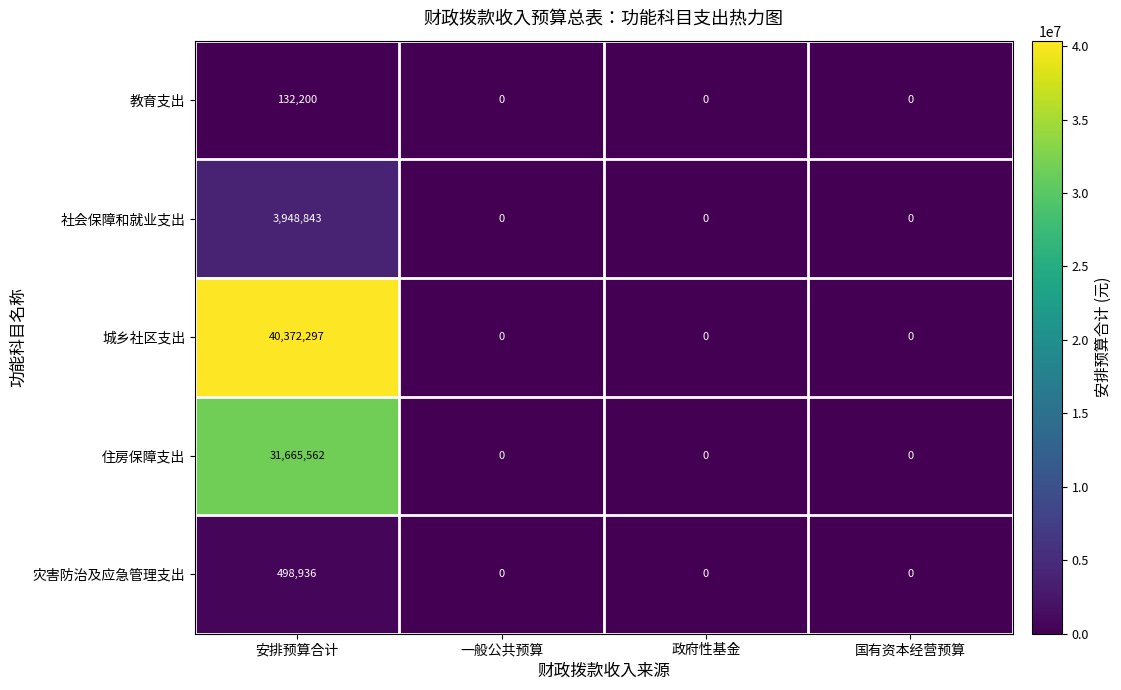

The value of 城乡社区支出 at 一般公共预算 is 25752435. True or false?

False